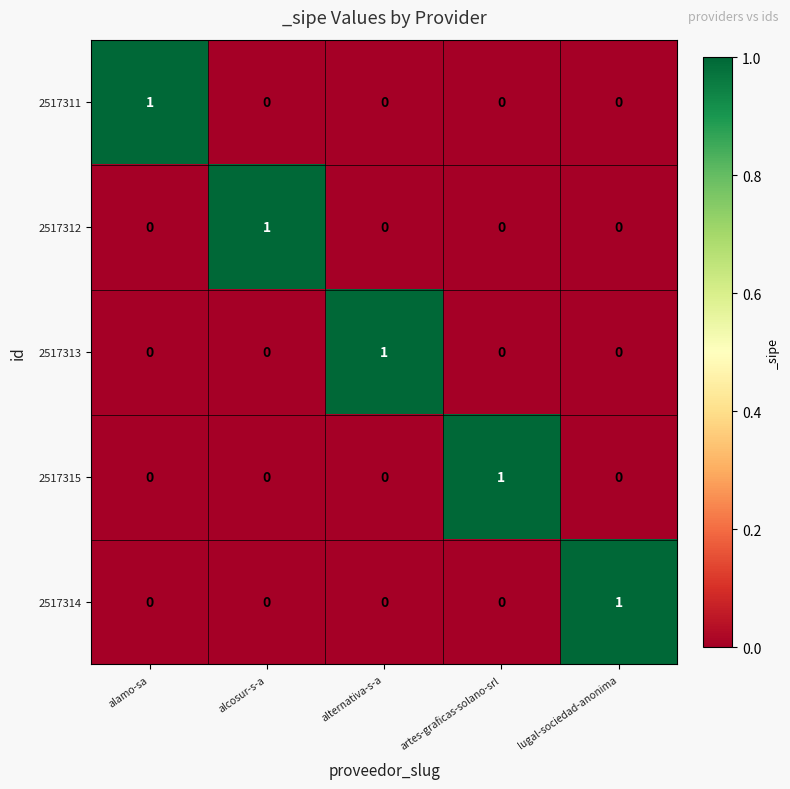

At which label does 2517312 reach its peak?

alcosur-s-a